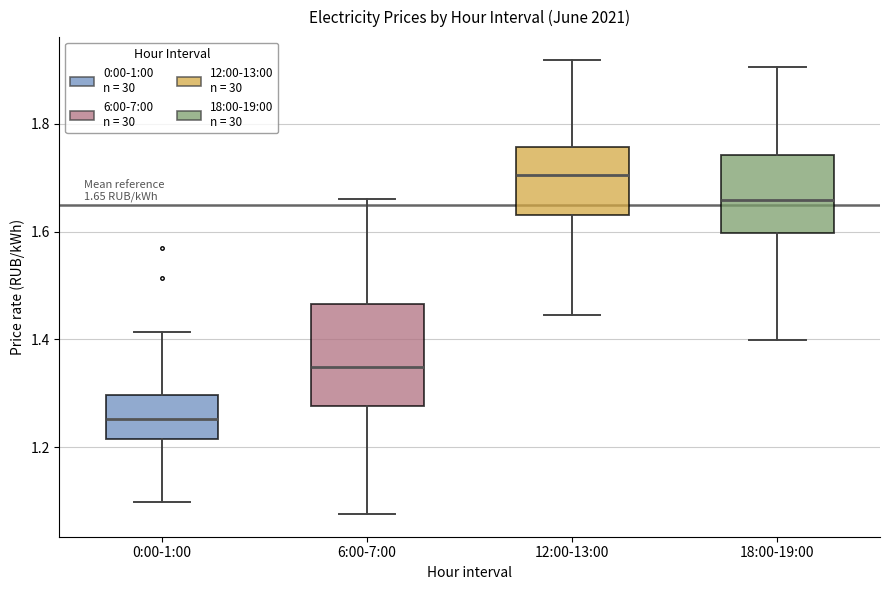

Which box's median line is the lowest?

0:00-1:00